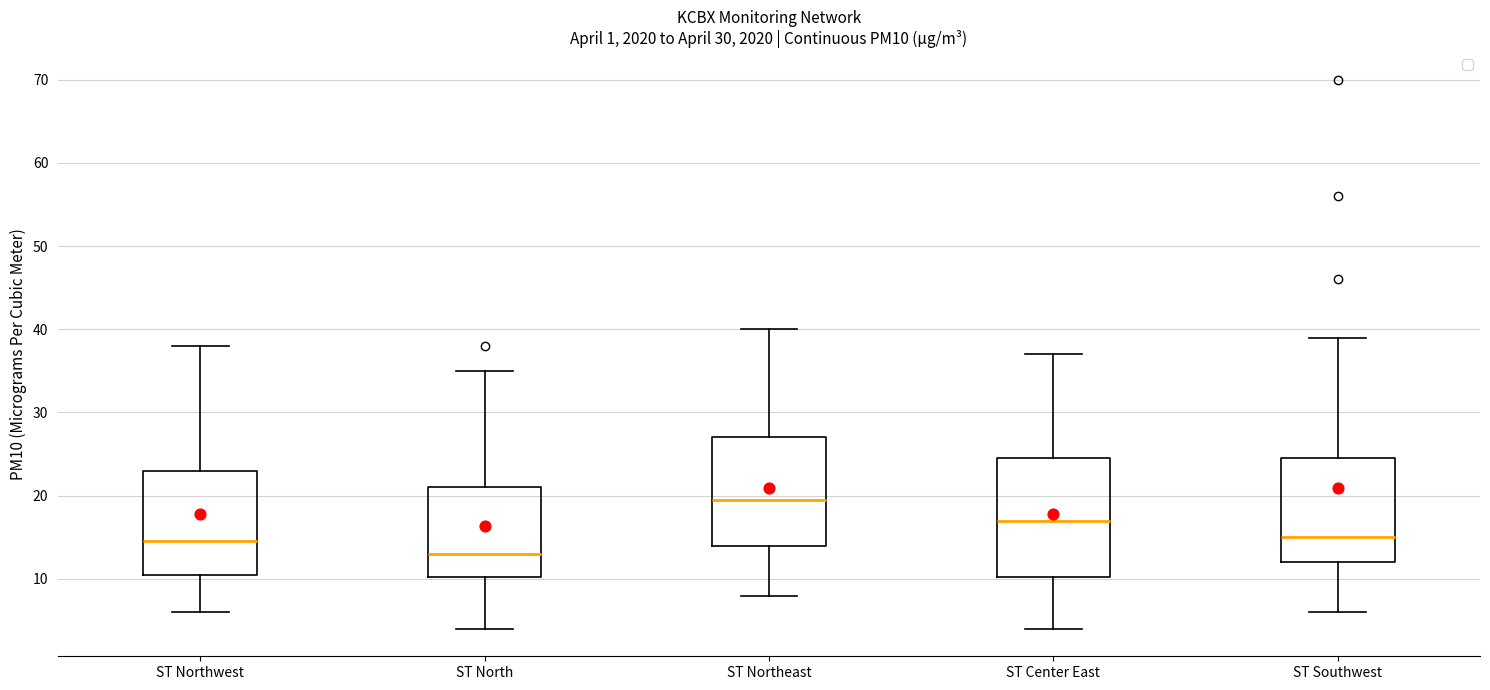

Which box has the lowest median line?

ST North